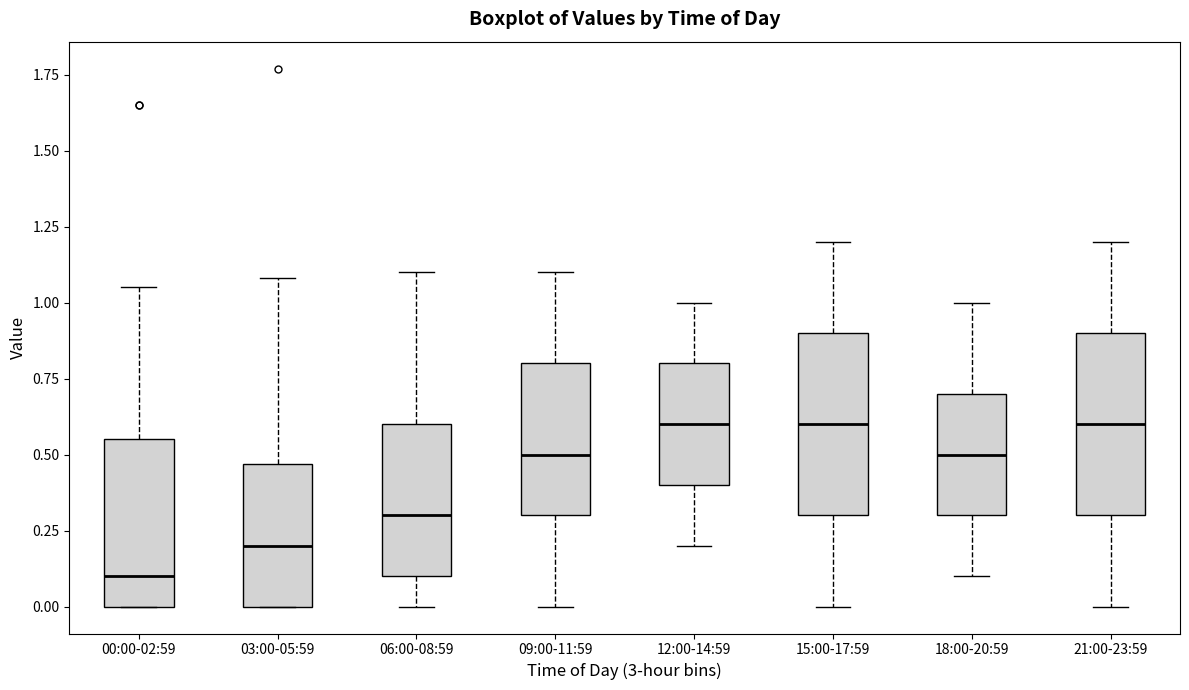

Where does the median line of the box for 21:00-23:59 sit on the y-axis? The values are not printed on the chart, so give them approximately, as read against the axis.

0.60